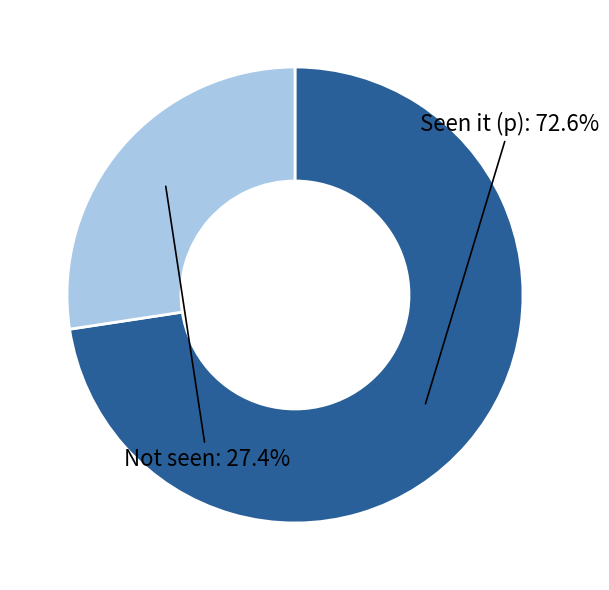

Does any single category account for the majority?

Yes